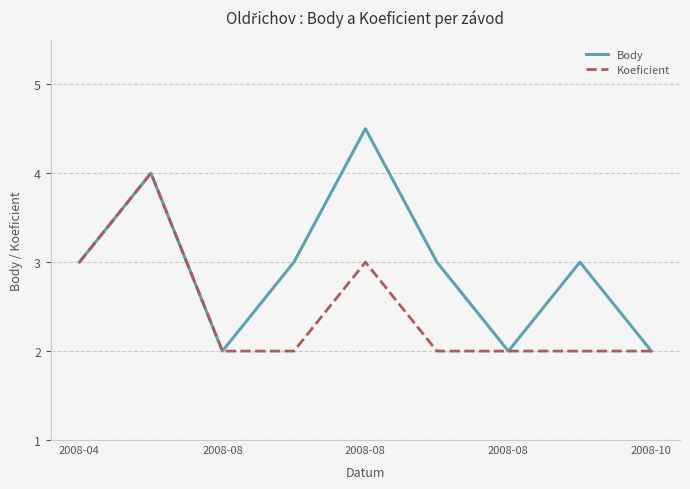

Reading right to left, extract all data points from this chart.

Body: 2.0	3.0	2.0	3.0	4.5	3.0	2.0	4.0	3.0
Koeficient: 2.0	2.0	2.0	2.0	3.0	2.0	2.0	4.0	3.0